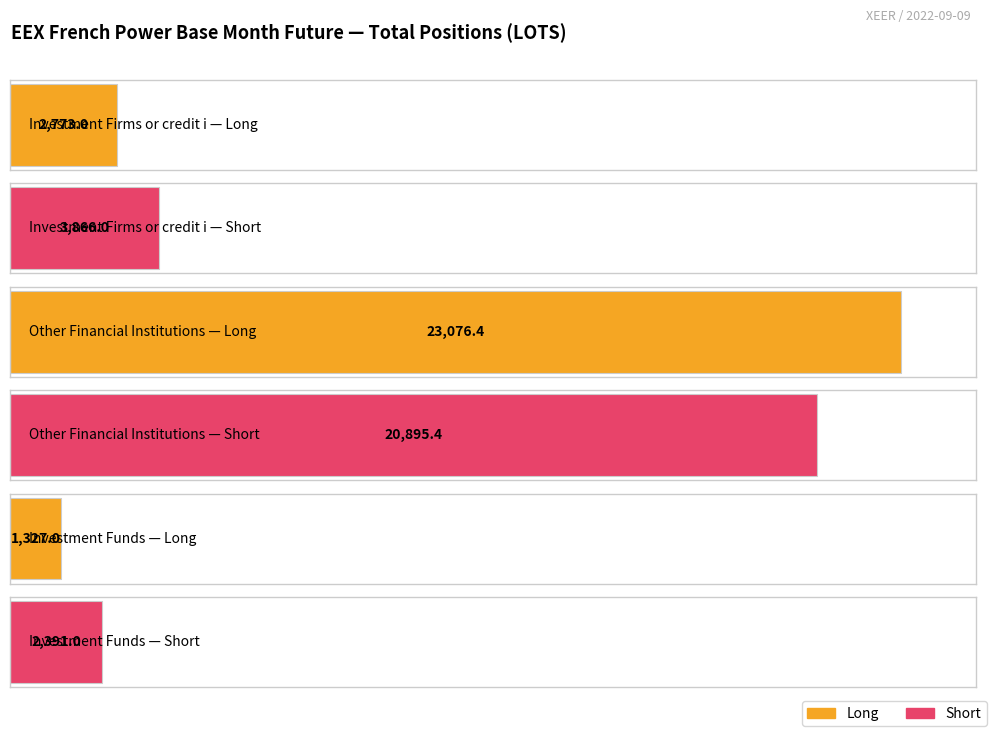

How many series are shown in this chart?

2